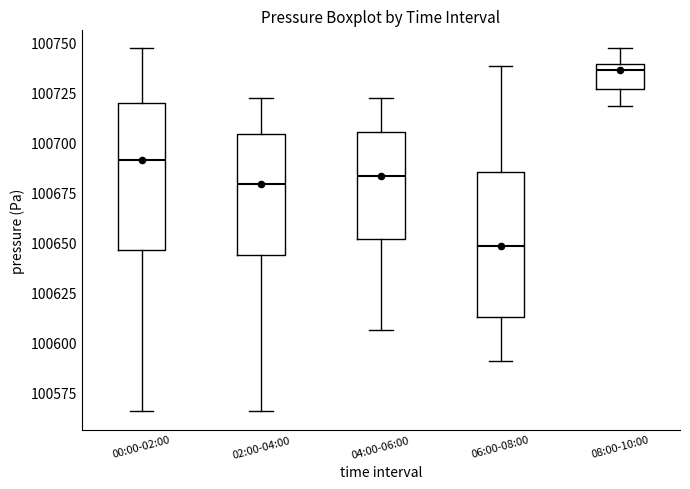

Reading left to right, read every box against the y-axis: the position of its median line, the range the box covers, and the ends of its whiskers. The values are not printed on the chart, so give them approximately, as read against the axis.

00:00-02:00: median 100690, box 100645 to 100720, whiskers 100565 to 100745
02:00-04:00: median 100680, box 100645 to 100705, whiskers 100565 to 100720
04:00-06:00: median 100685, box 100650 to 100705, whiskers 100605 to 100720
06:00-08:00: median 100650, box 100615 to 100685, whiskers 100590 to 100740
08:00-10:00: median 100735, box 100725 to 100740, whiskers 100720 to 100745